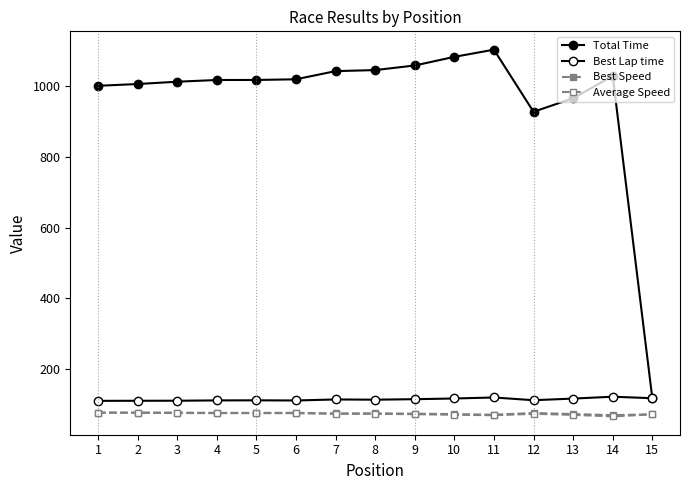

What is the difference between the maximum and second lowest values in the Best Speed series?

6.1